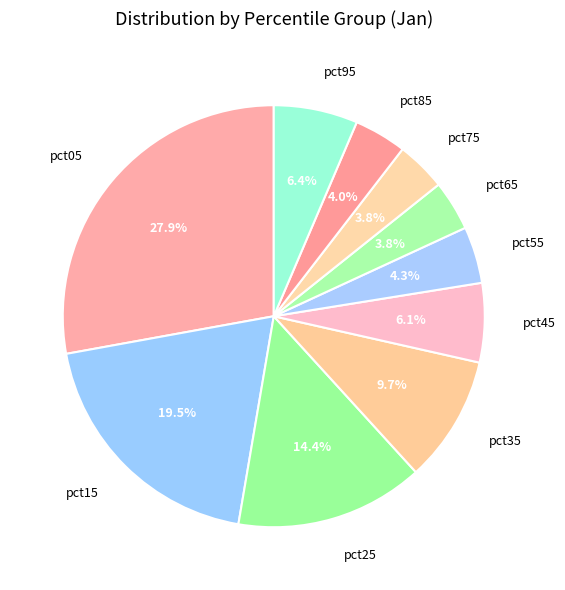

How many segments does this pie chart have?

10